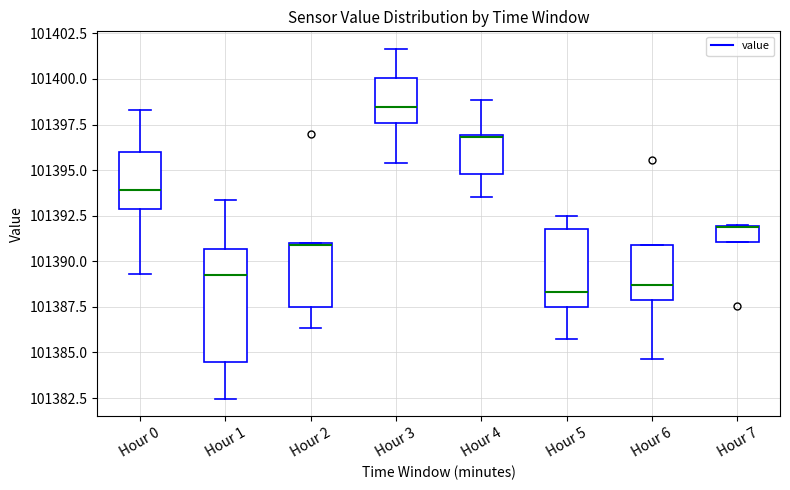

Where does the upper whisker of the box for Hour 0 end on the y-axis? The values are not printed on the chart, so give them approximately, as read against the axis.

101398.5